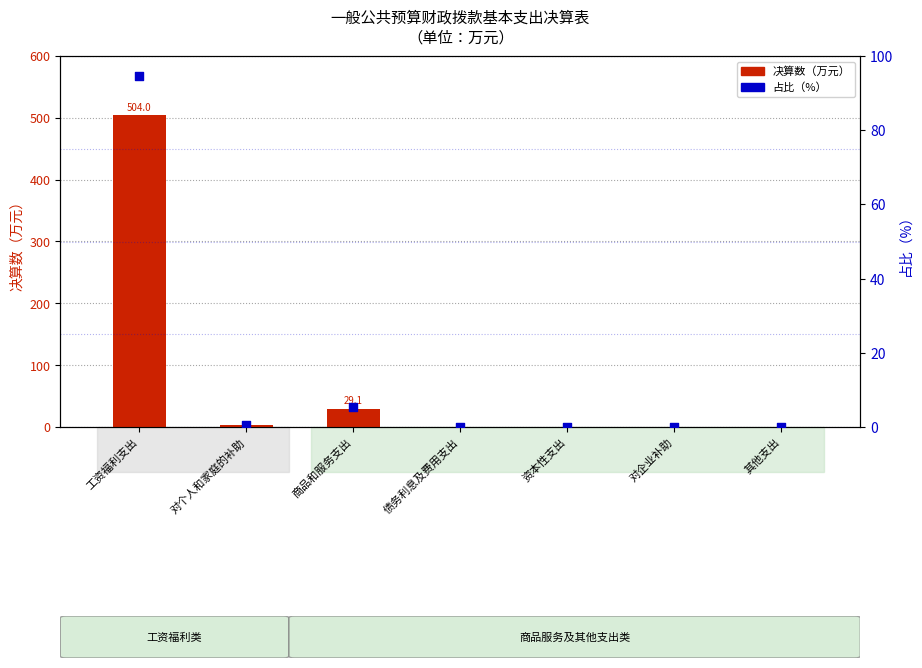

Which series has the largest Y range (max minus min)?

决算数（万元）